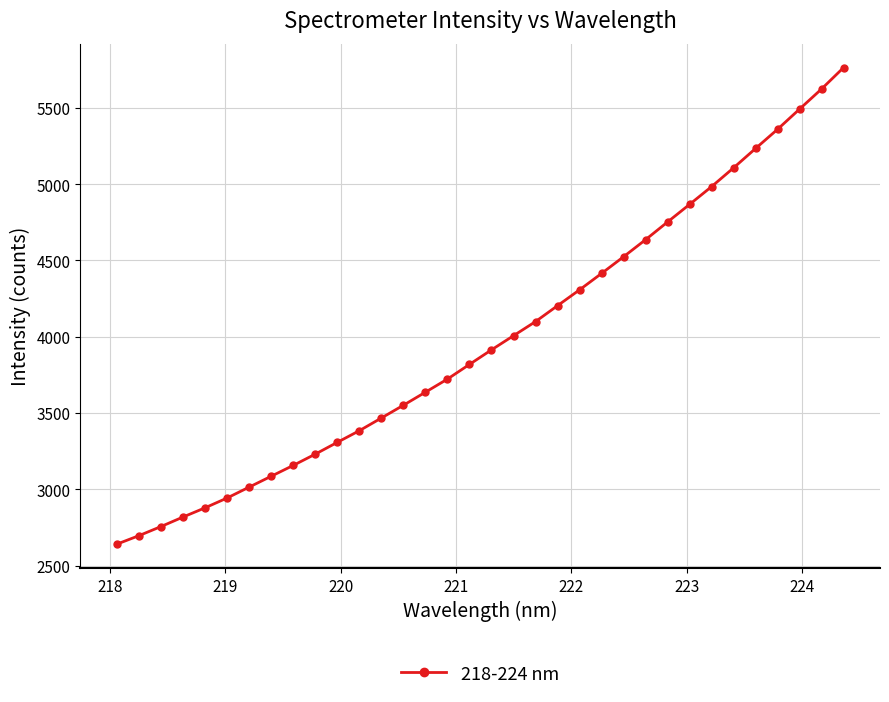

True or false: the data has more than 2 interior local peaks.

False